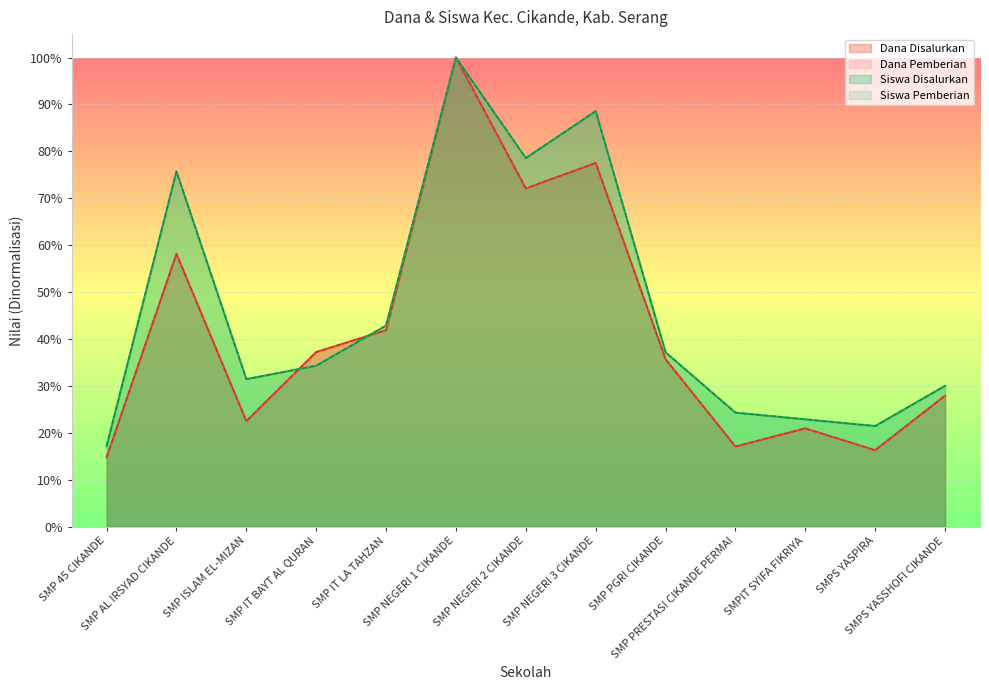

What is the highest value of the Dana Pemberian series?

100.0